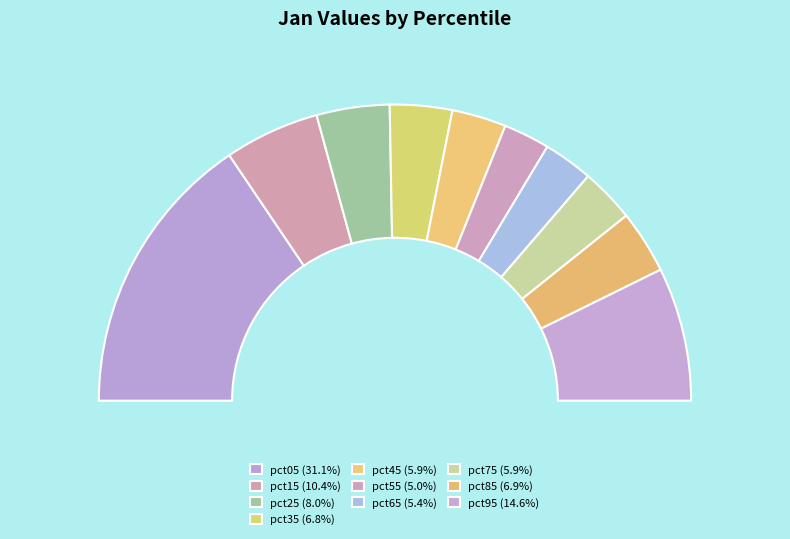

Combined, what portion of the pie is pct85 and pct75?

12.8%